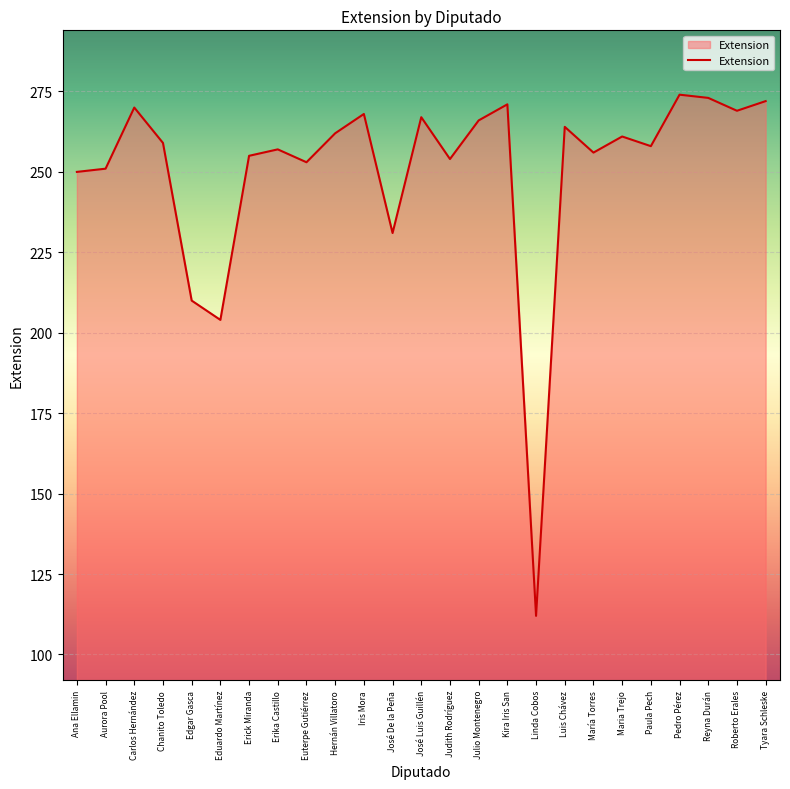

What is the smallest value displayed?

112